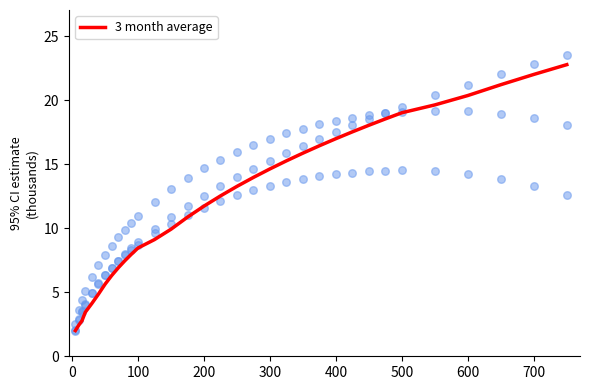

What is the ratio of the value at 200 to the value at 500?

0.6